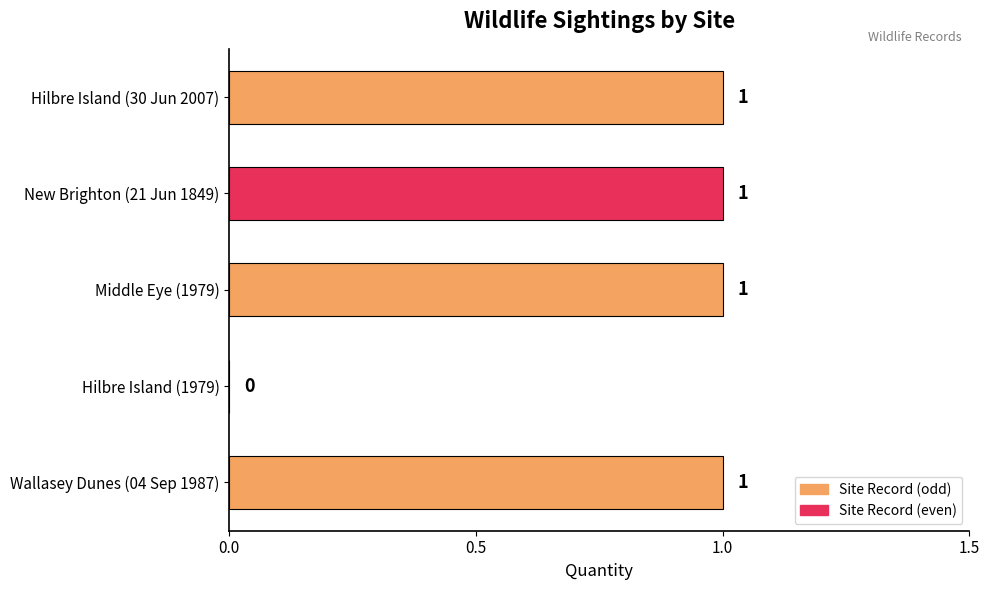

Where is the data nearest to the value 0?

Hilbre Island (1979)